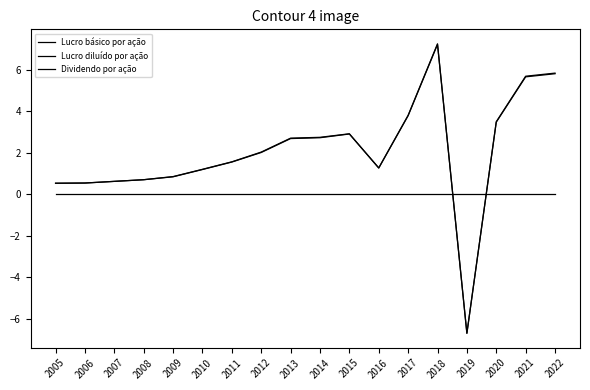

Does the chart display data point markers on the line(s)?

No